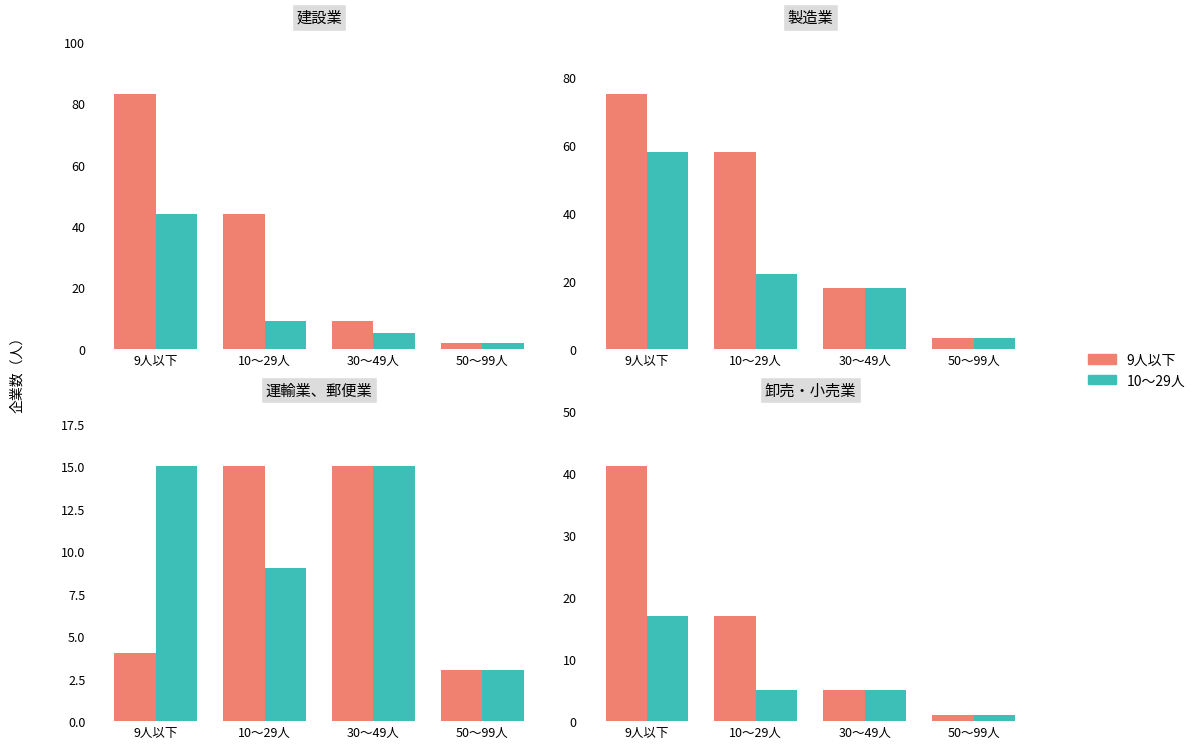

At 10～29人, list the series in order from smallest to largest.

10～29人, 9人以下